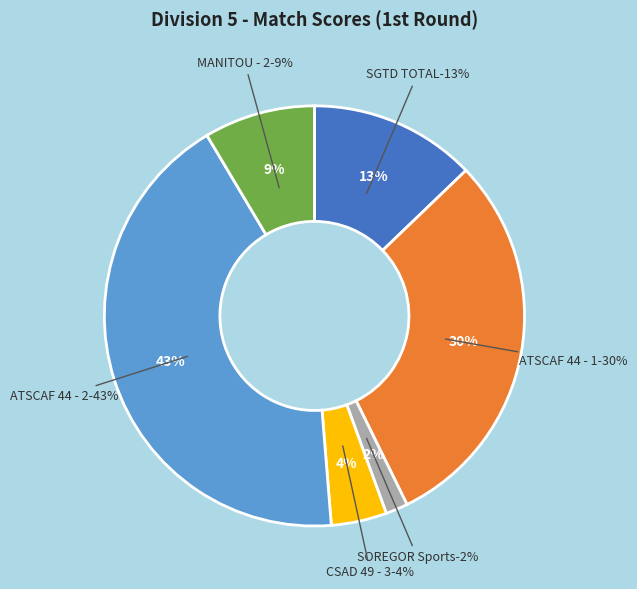

Rank the categories by value from lowest to highest.

SOREGOR Sports, CSAD 49 - 3, MANITOU - 2, SGTD TOTAL, ATSCAF 44 - 1, ATSCAF 44 - 2